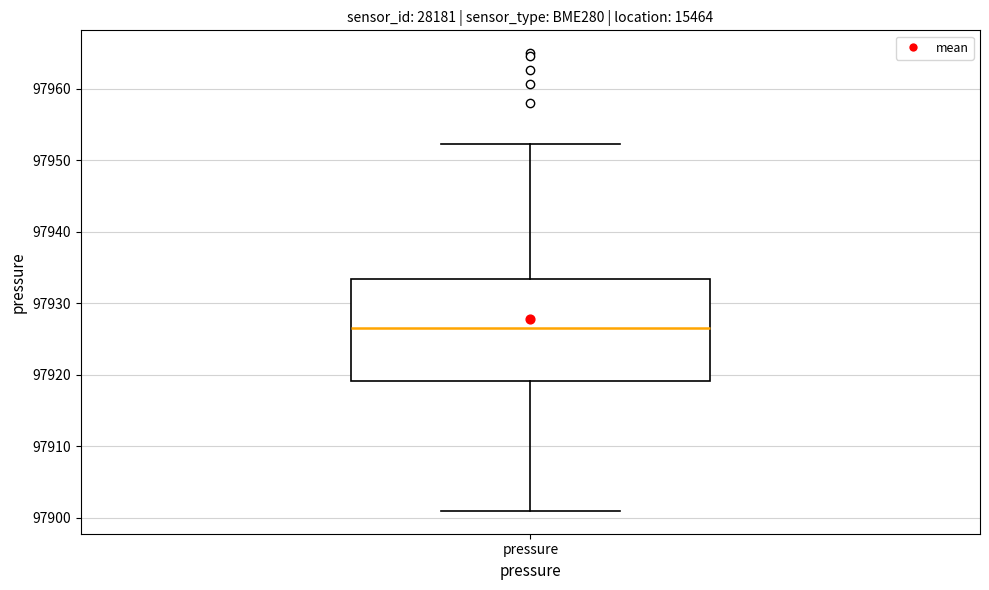

Read this box plot against the y-axis: the position of the median line, the range covered by the box, and the ends of both whiskers. The values are not printed on the chart, so give them approximately, as read against the axis.

median 97926, box 97919 to 97933, whiskers 97901 to 97952